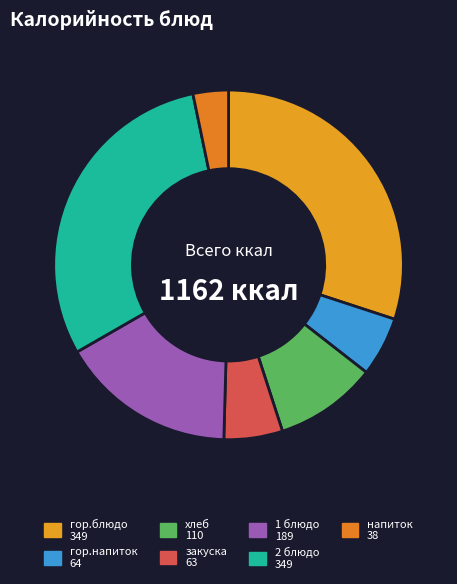

What percentage is the 1 блюдо slice, to the nearest percent?

16%